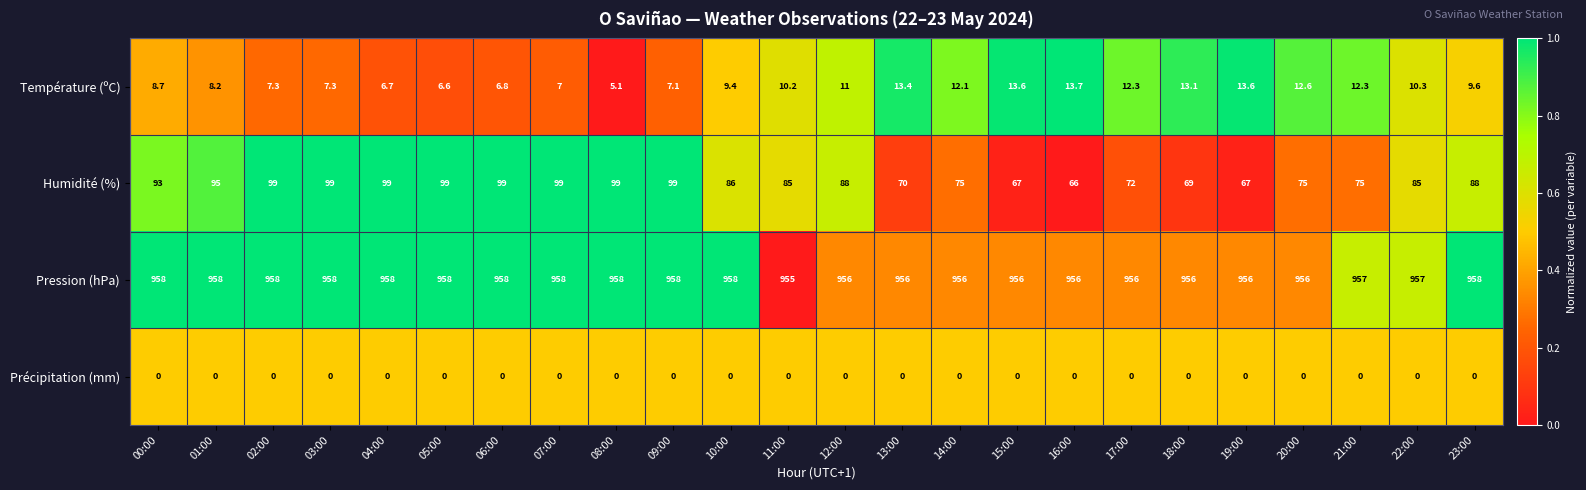

Is it true that Température (ºC) equals 13.7 at 16:00?

True